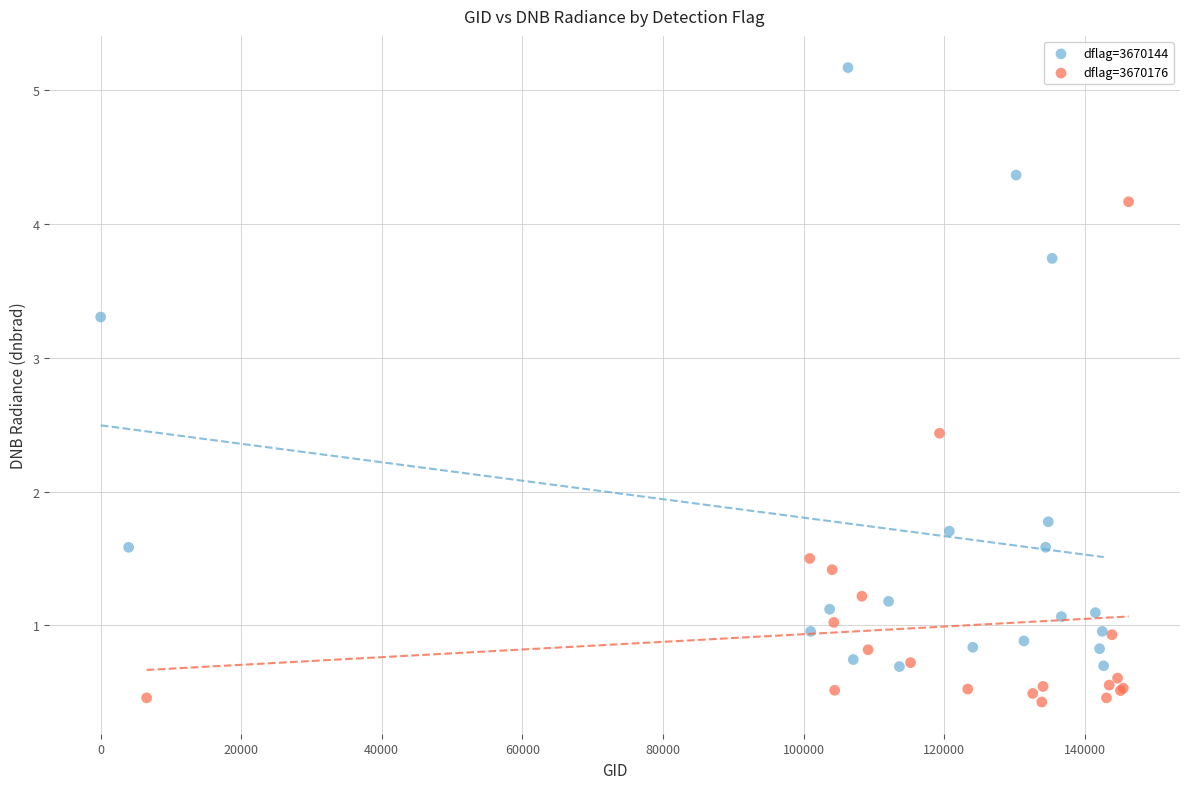

Which series reaches the minimum Y coordinate?

dflag=3670176